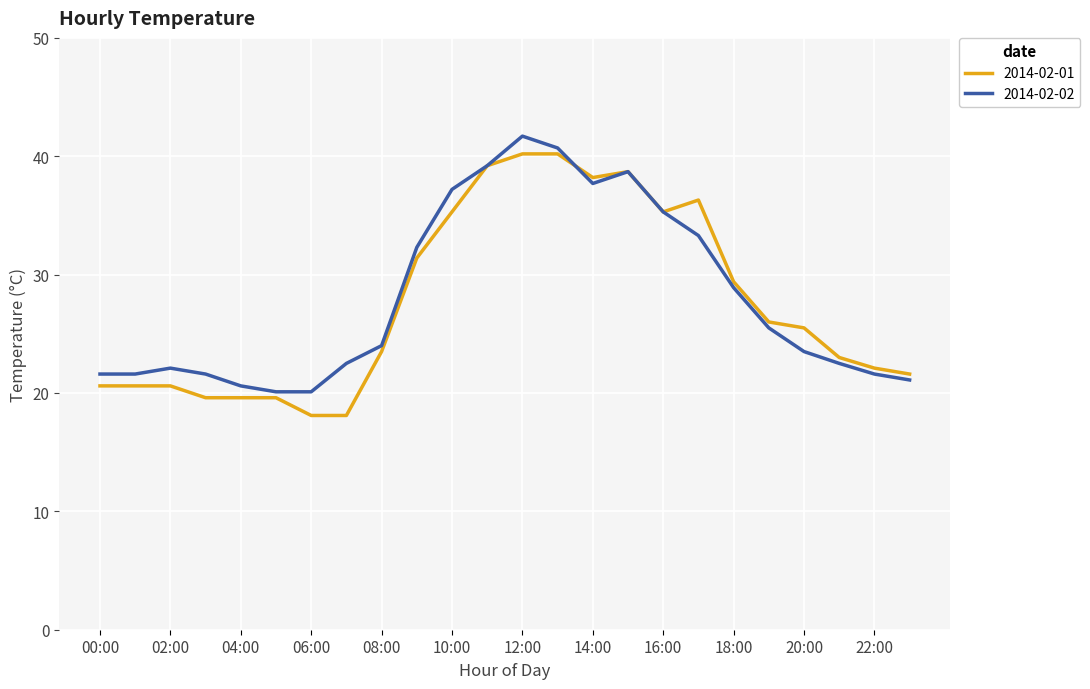

What is the maximum value for 2014-02-01?

40.2